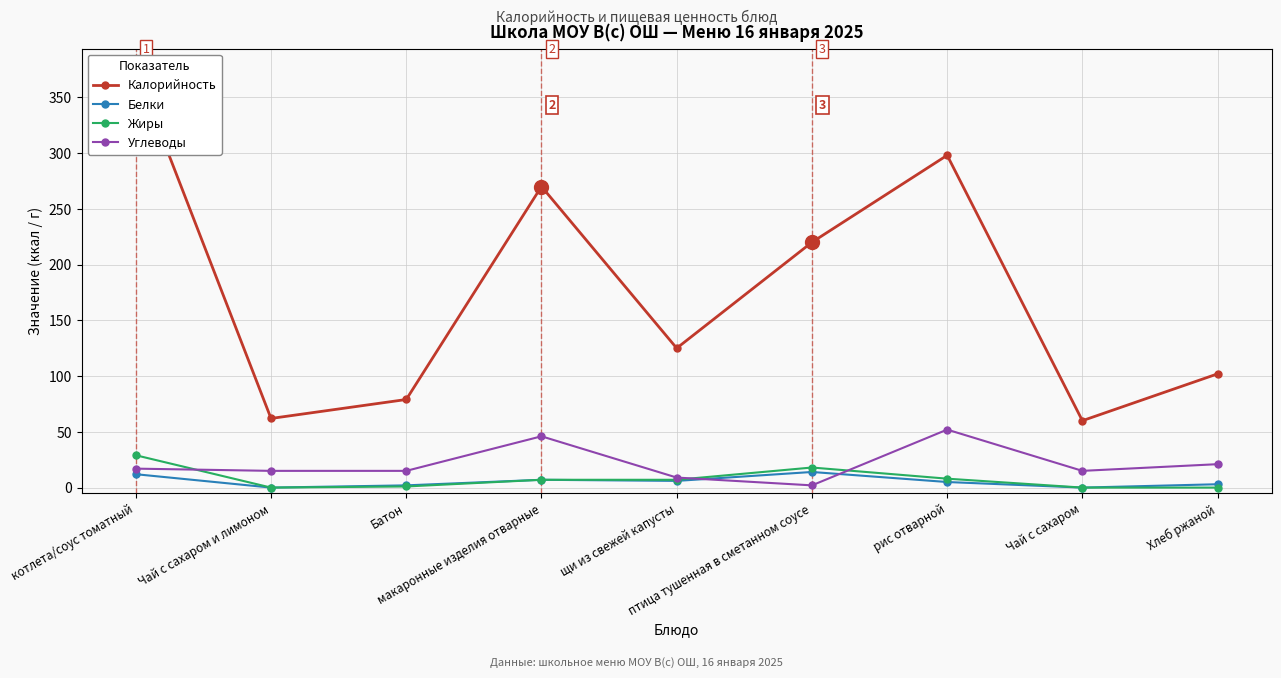

Reading left to right, list all the values displayed in this chart.

Калорийность: 375	62	79	270	125	220	298	60	102
Белки: 12	0	2	7	6	14	5	0	3
Жиры: 29	0	1	7	7	18	8	0	0
Углеводы: 17	15	15	46	9	2	52	15	21